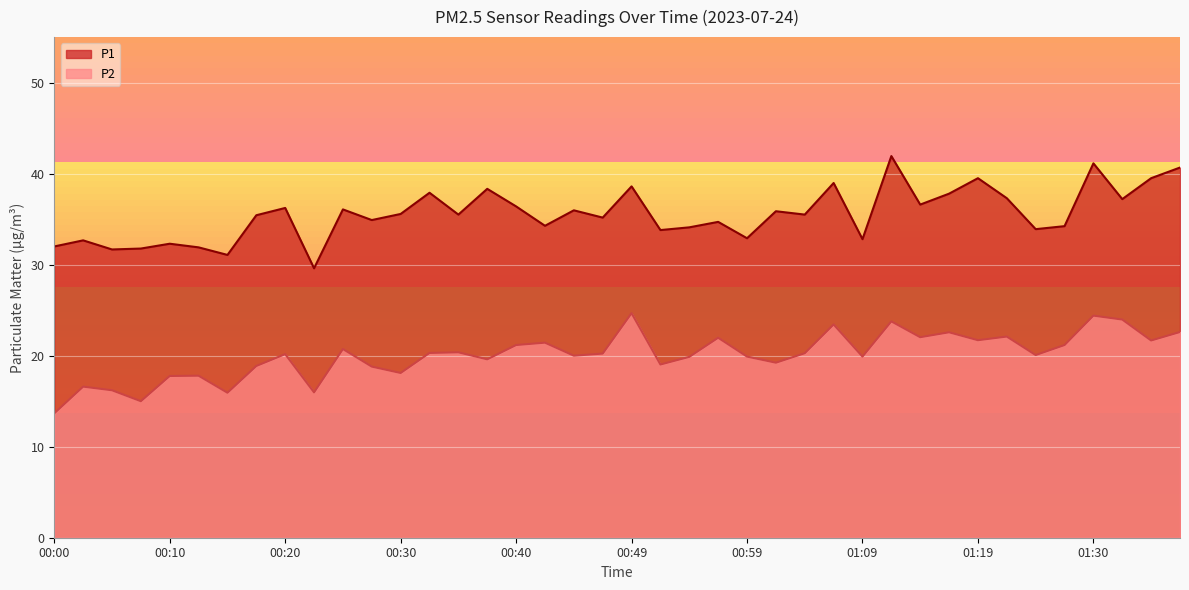

What is the value of the P2 point at the 31st from the left?

22.0